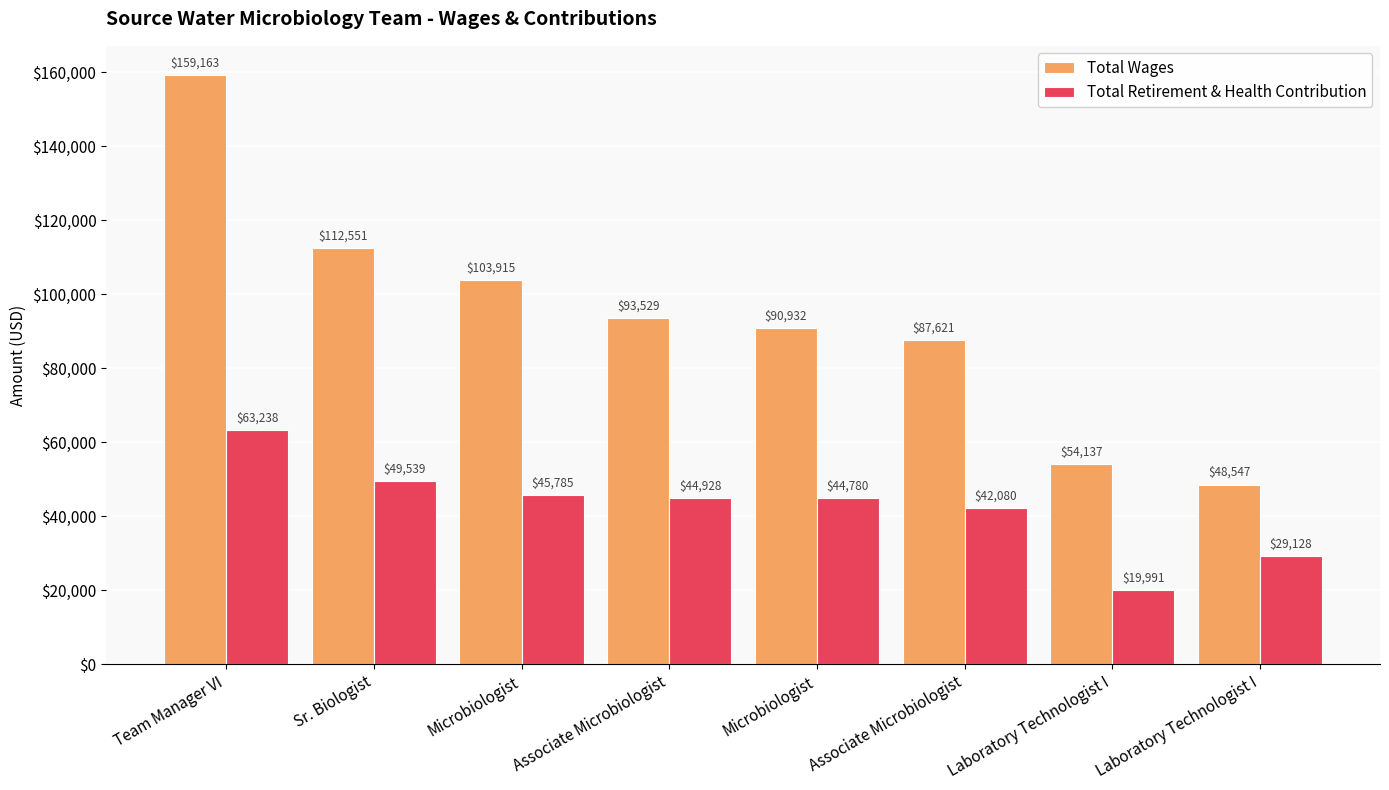

What is the value of the Total Wages bar at the 4th from the left?

93529